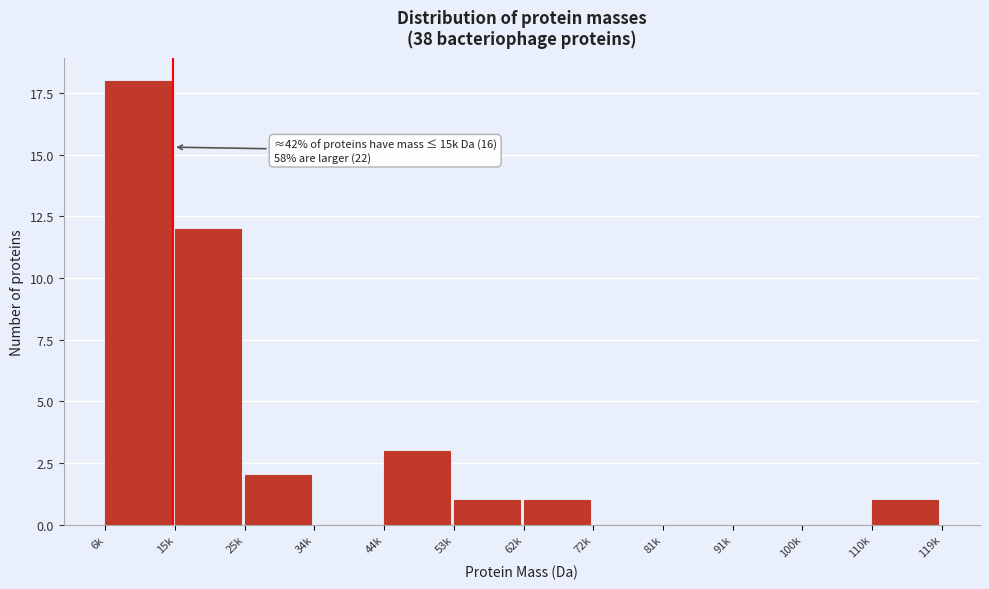

Reading left to right, list all the values displayed in this chart.

6k=18	15k=12	25k=2	34k=0	44k=3	53k=1	62k=1	72k=0	81k=0	91k=0	100k=0	110k=1